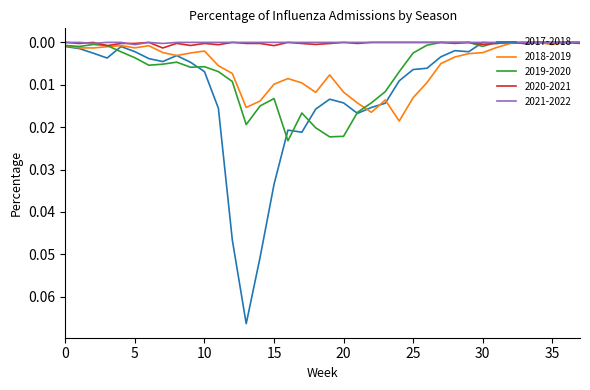

Which series has the largest range (max minus min)?

2017-2018